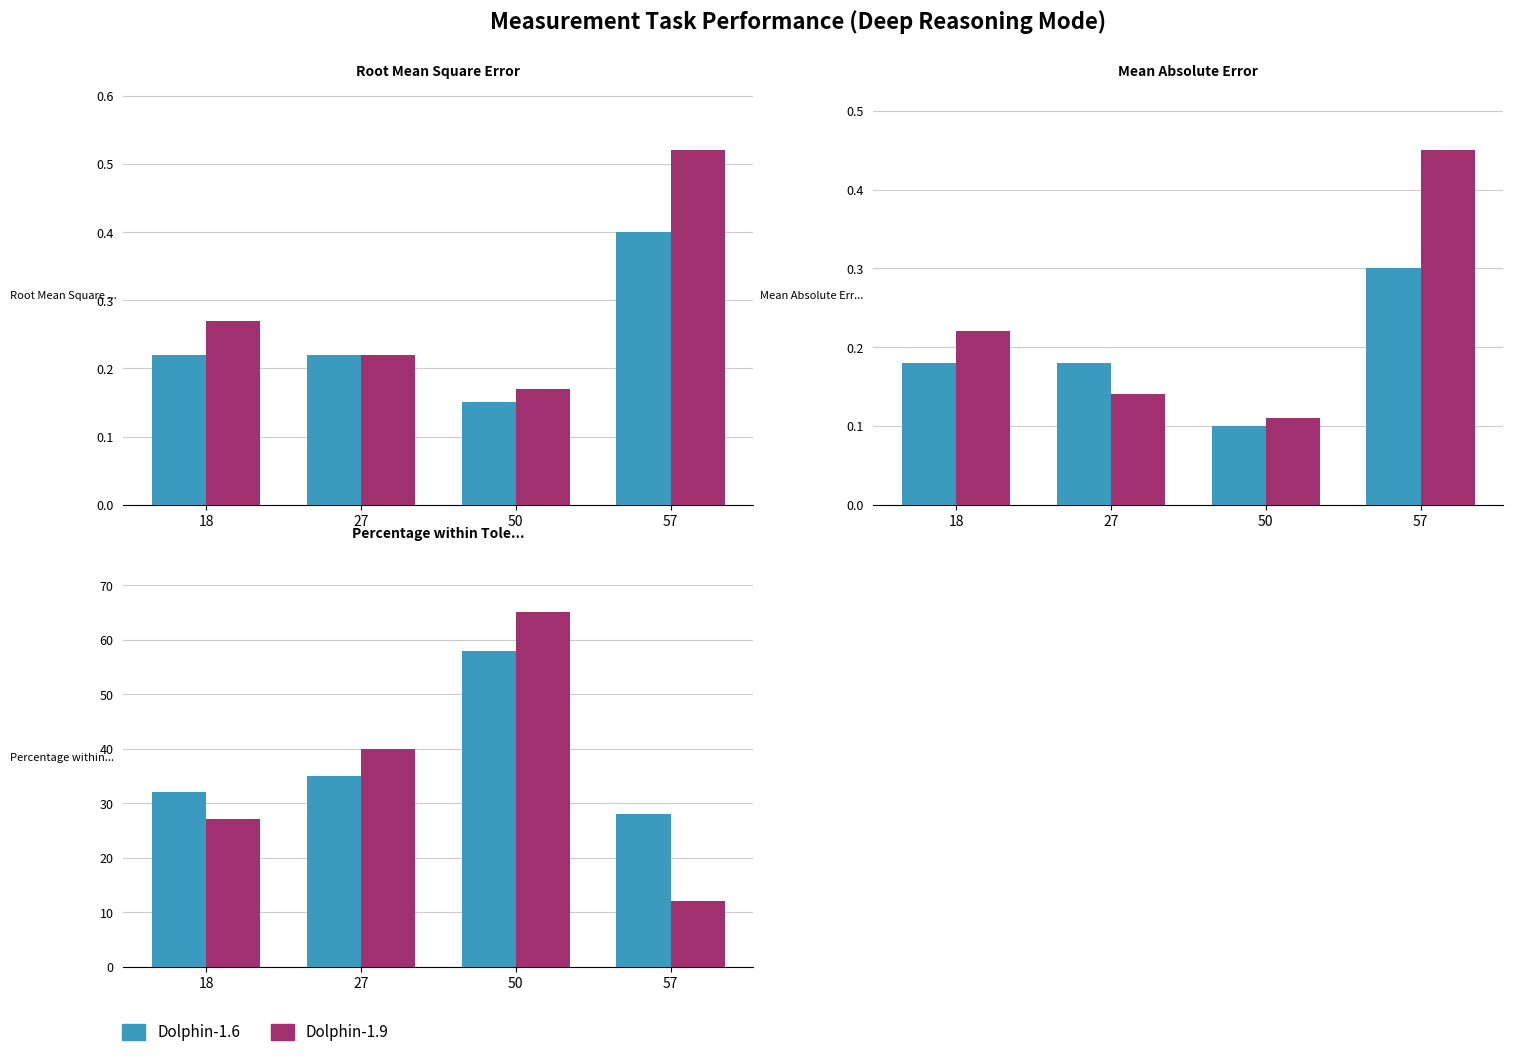

Where does the Dolphin-1.6 series first go above 35?

50